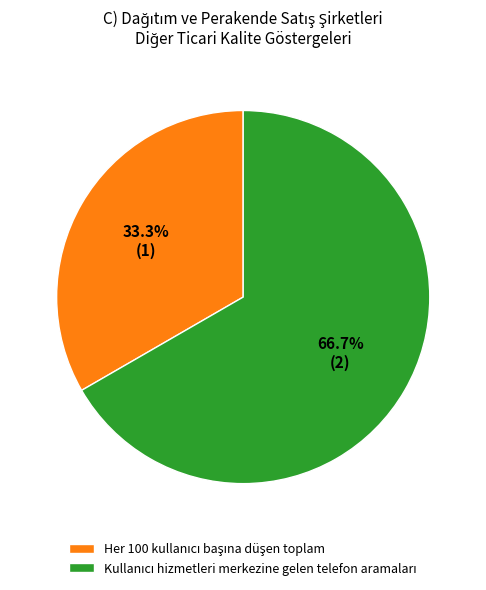

Is there any slice that represents more than half of the pie?

Yes